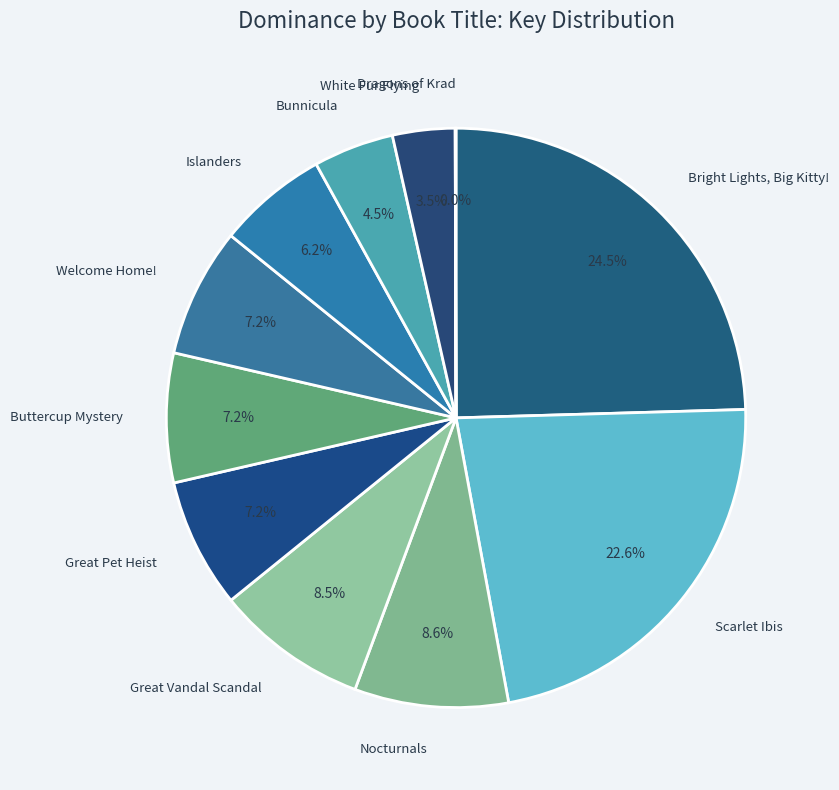

What is the smallest slice in the pie chart?

Dragons of Krad